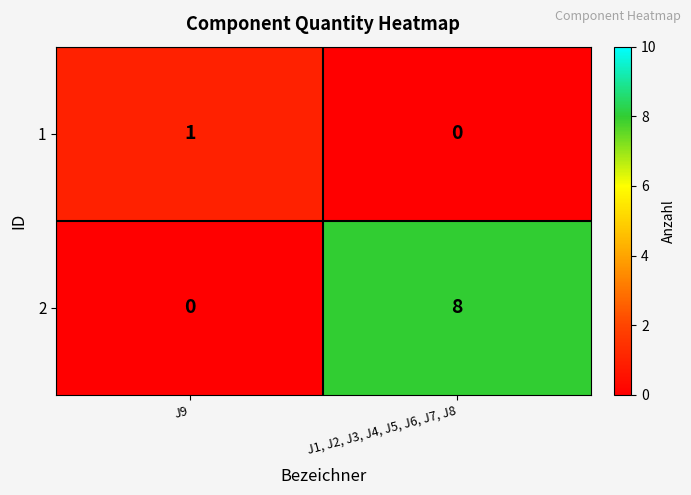

Rank the series at J9 from highest to lowest value.

1, 2